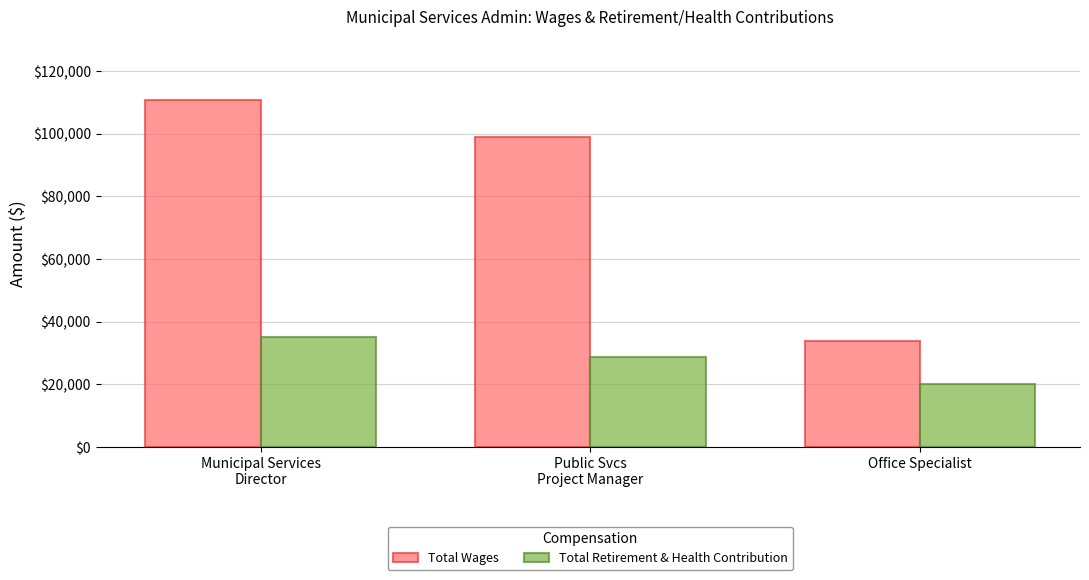

At Public Svcs
Project Manager, list the series in order from smallest to largest.

Total Retirement & Health Contribution, Total Wages